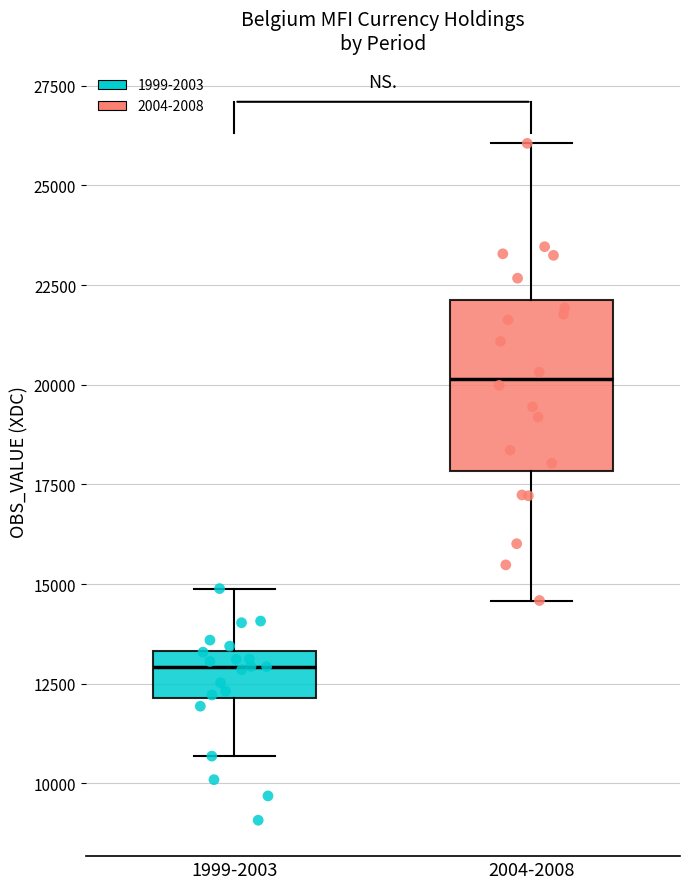

Which box has the lowest median line?

1999-2003